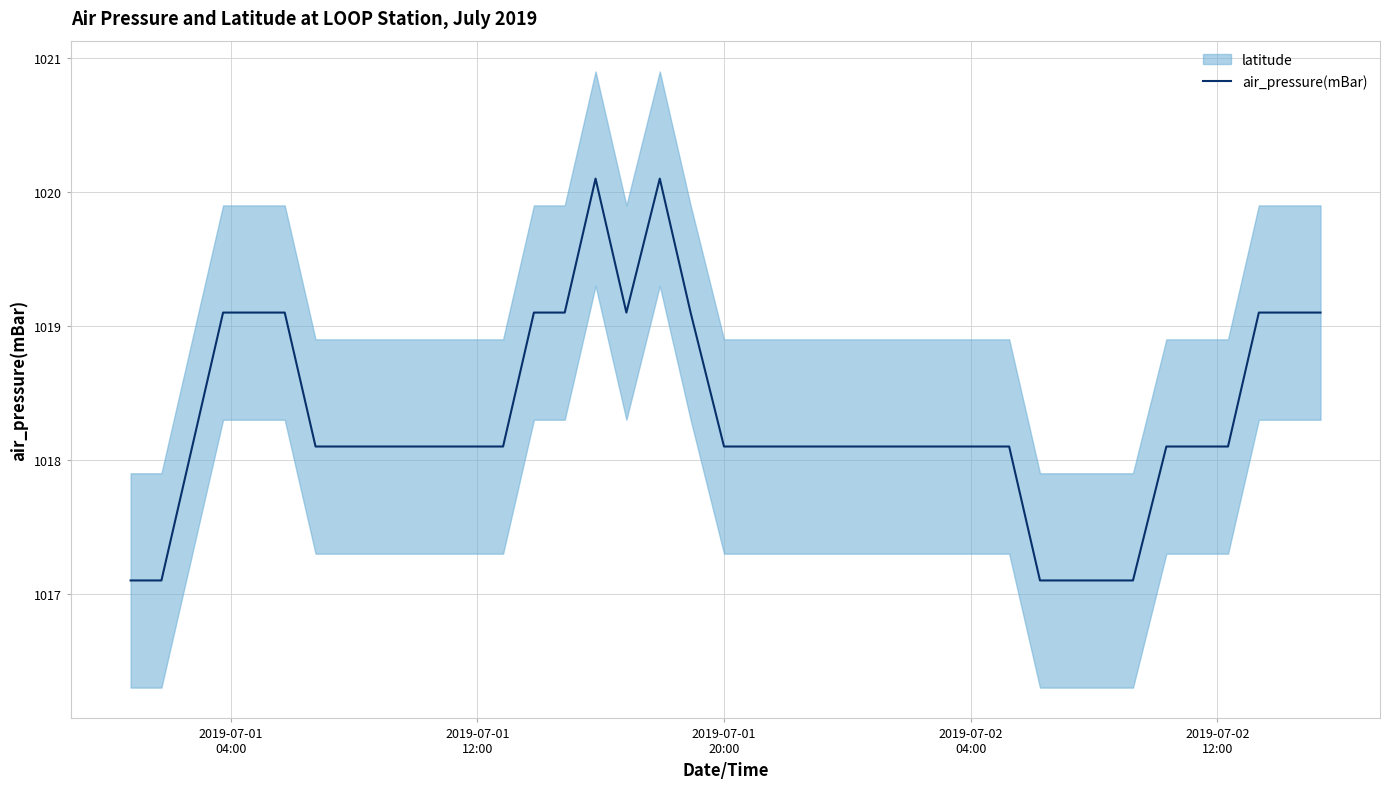

What is the highest value of the air_pressure(mBar) series?

1020.1